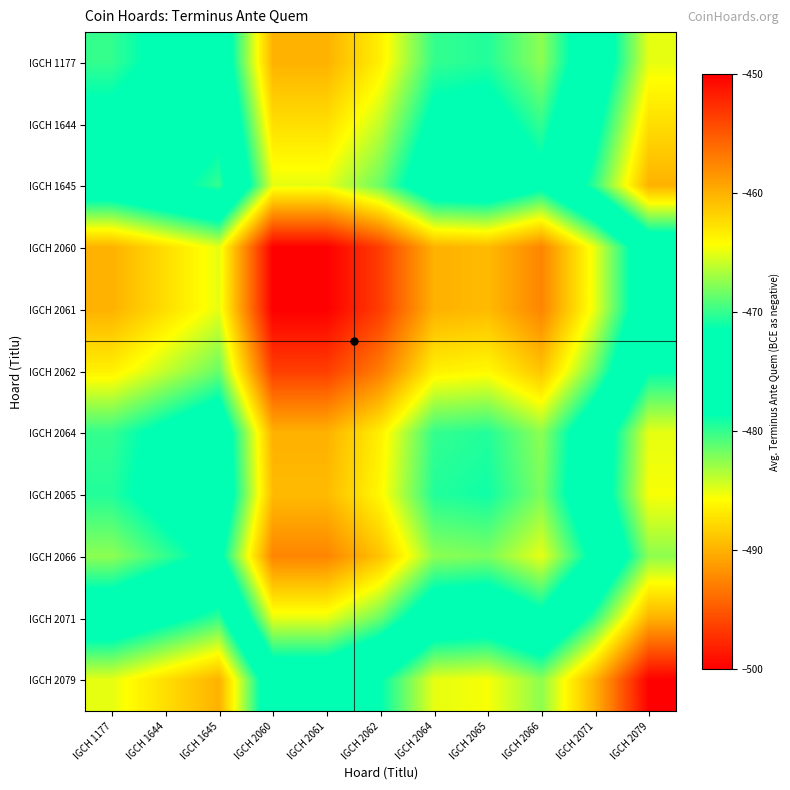

Which label corresponds to the largest value in the chart?

IGCH 2079